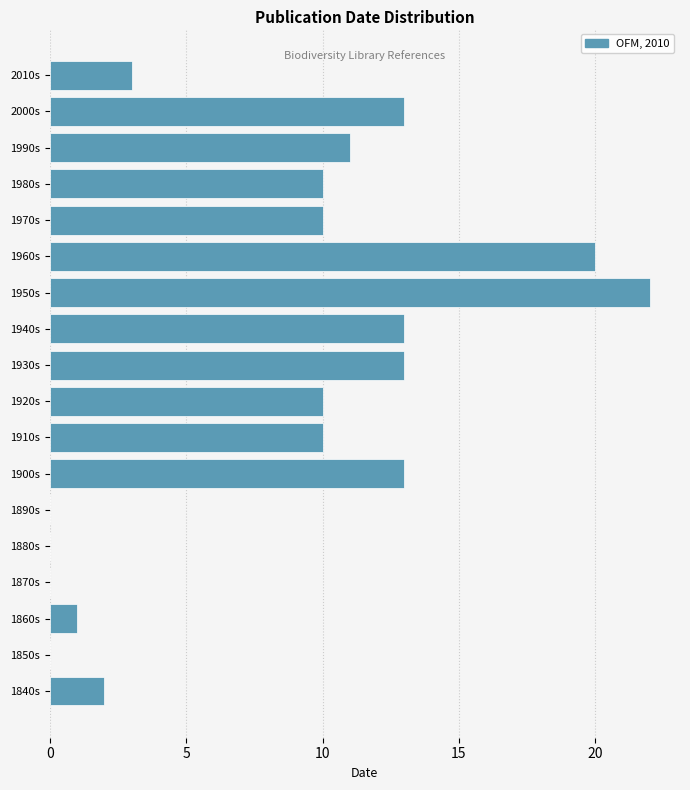

Reading top to bottom, what are all the values shown in this chart?

2010s=3	2000s=13	1990s=11	1980s=10	1970s=10	1960s=20	1950s=22	1940s=13	1930s=13	1920s=10	1910s=10	1900s=13	1890s=0	1880s=0	1870s=0	1860s=1	1850s=0	1840s=2